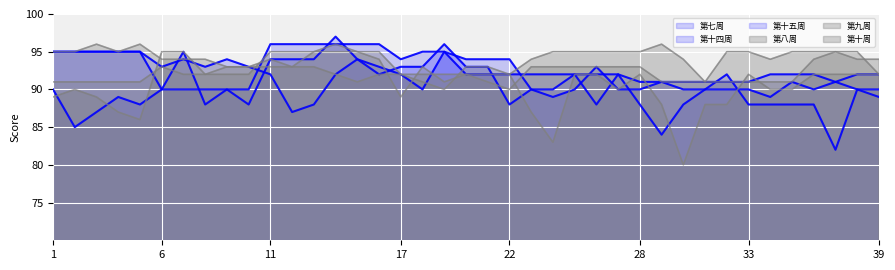

How many intersections are there between 第七周 and 第十五周?

7